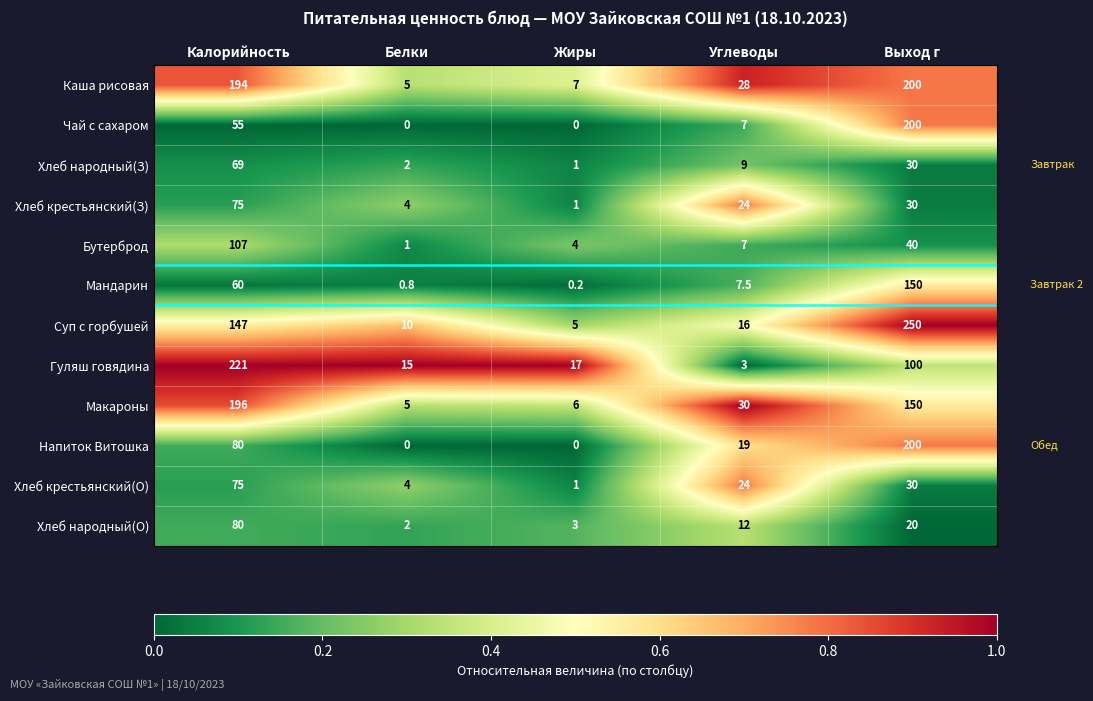

What is the spread (max minus min) of values at Калорийность?

166.0